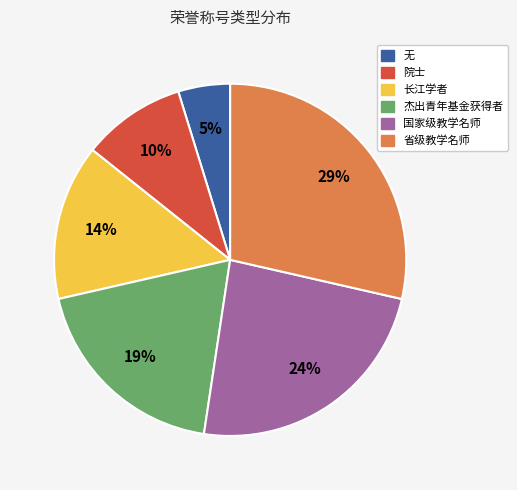

Rank the categories by value from lowest to highest.

无, 院士, 长江学者, 杰出青年基金获得者, 国家级教学名师, 省级教学名师